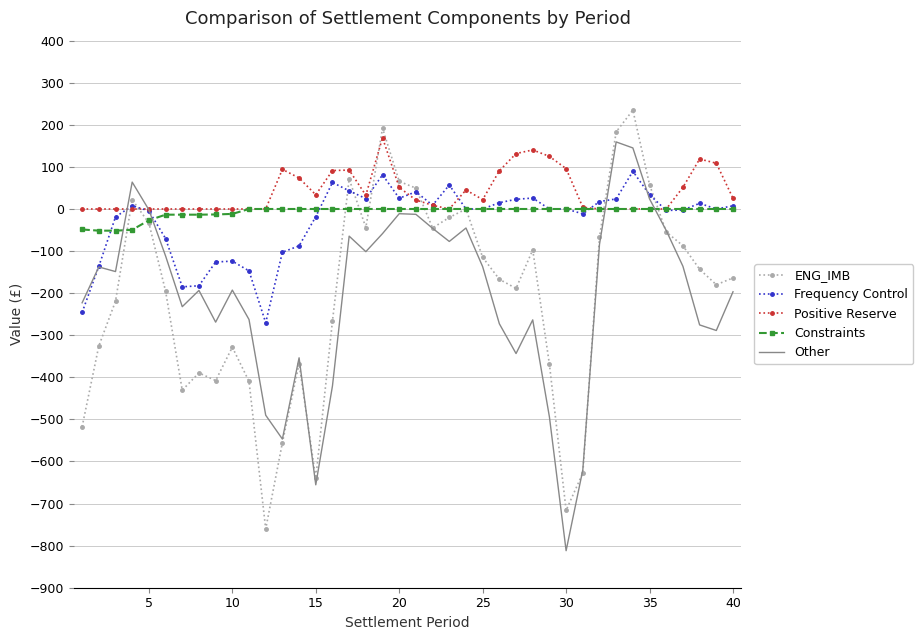

What is the smallest value displayed?

-812.0